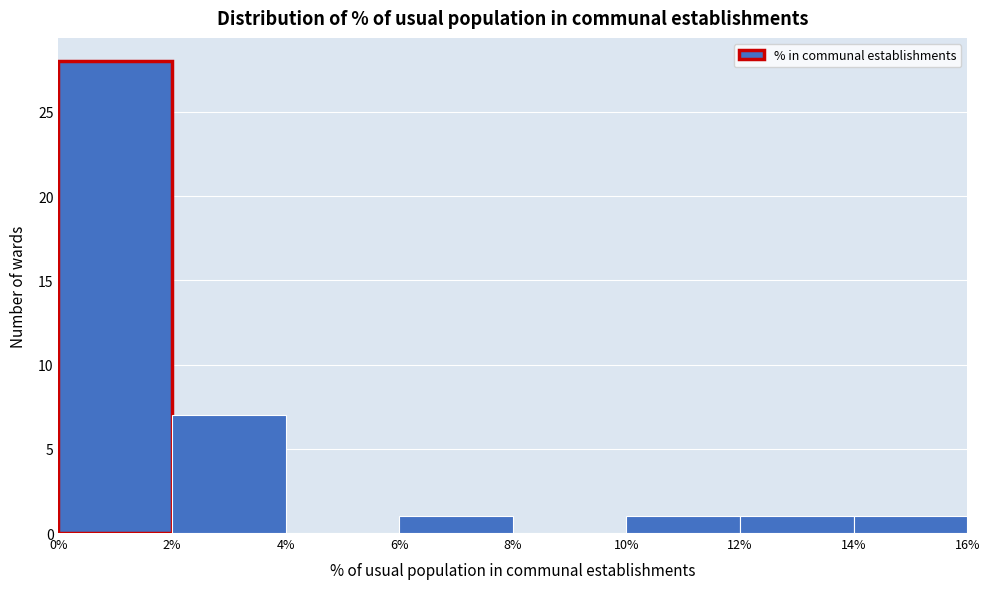

Reading left to right, list every bar in this chart as the range it spans on the x-axis followed by its height. The values are not printed on the chart, so give them approximately, as read against the axis.

0% to 2%: 28
2% to 4%: 7
4% to 6%: 0
6% to 8%: 1
8% to 10%: 0
10% to 12%: 1
12% to 14%: 1
14% to 16%: 1